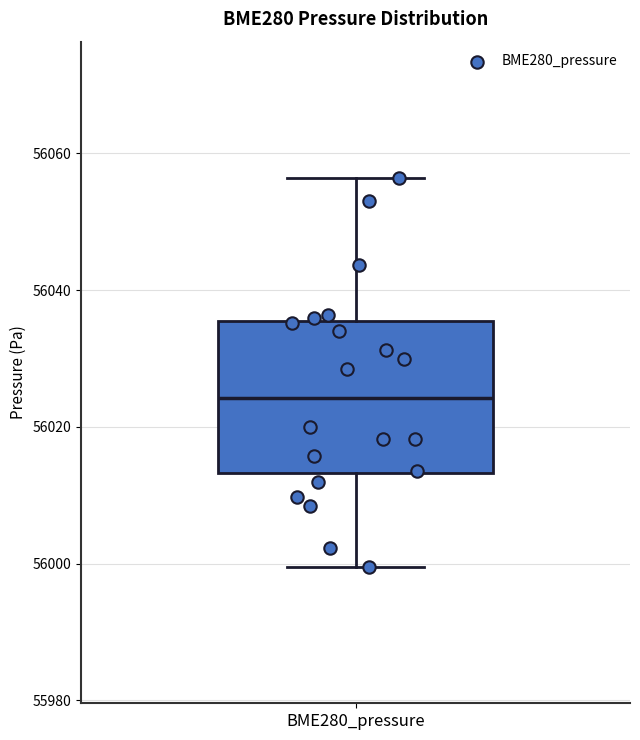

Read this box plot against the y-axis: the position of the median line, the range covered by the box, and the ends of both whiskers. The values are not printed on the chart, so give them approximately, as read against the axis.

median 56024, box 56014 to 56036, whiskers 56000 to 56056